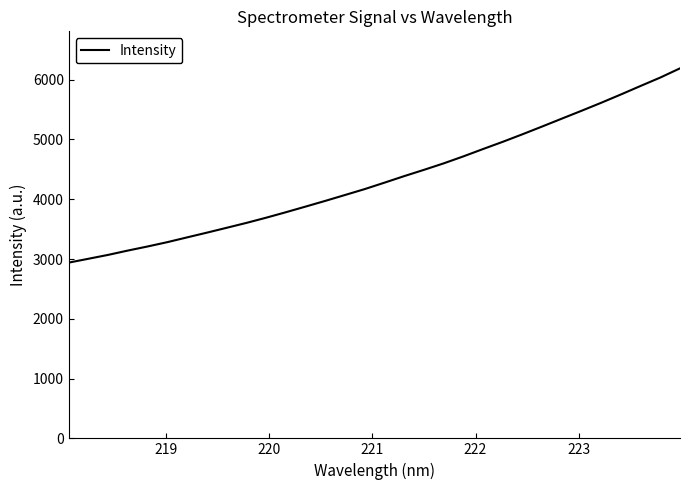

Does the chart have visible grid lines?

No